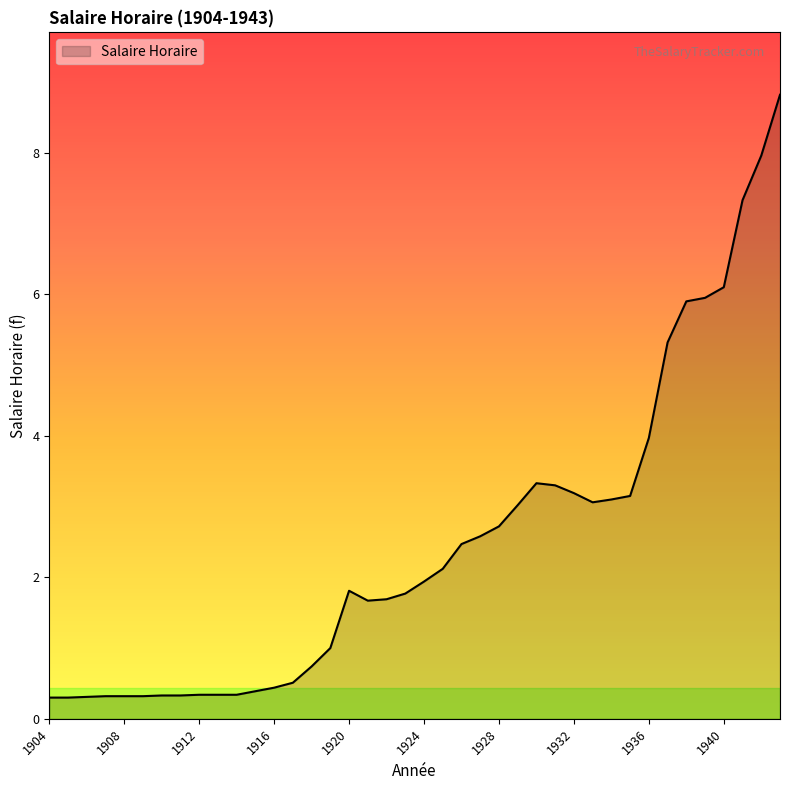

What is the average value?

2.5